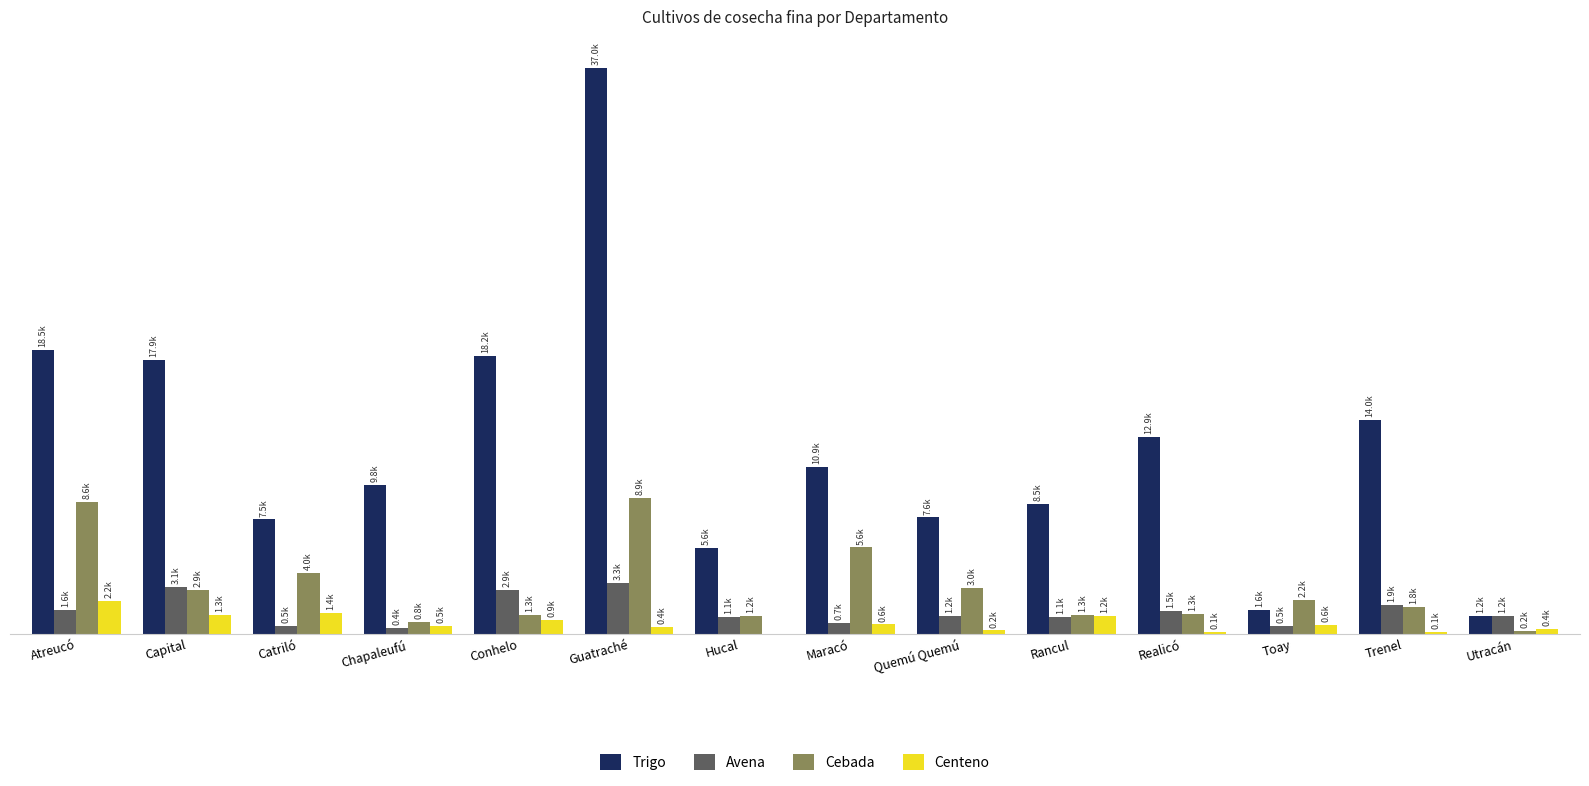

Which label corresponds to the largest value in the chart?

Guatraché